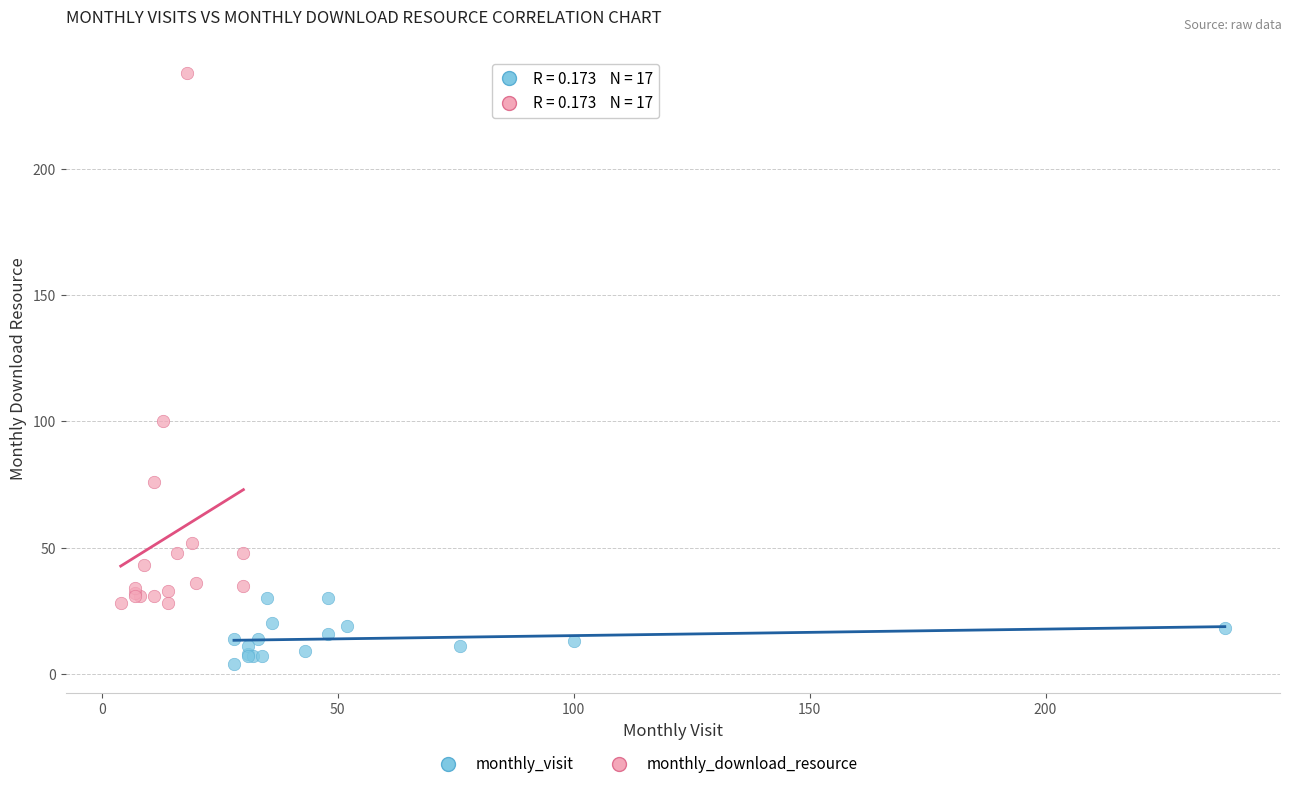

Which series reaches the maximum Y coordinate?

monthly_download_resource